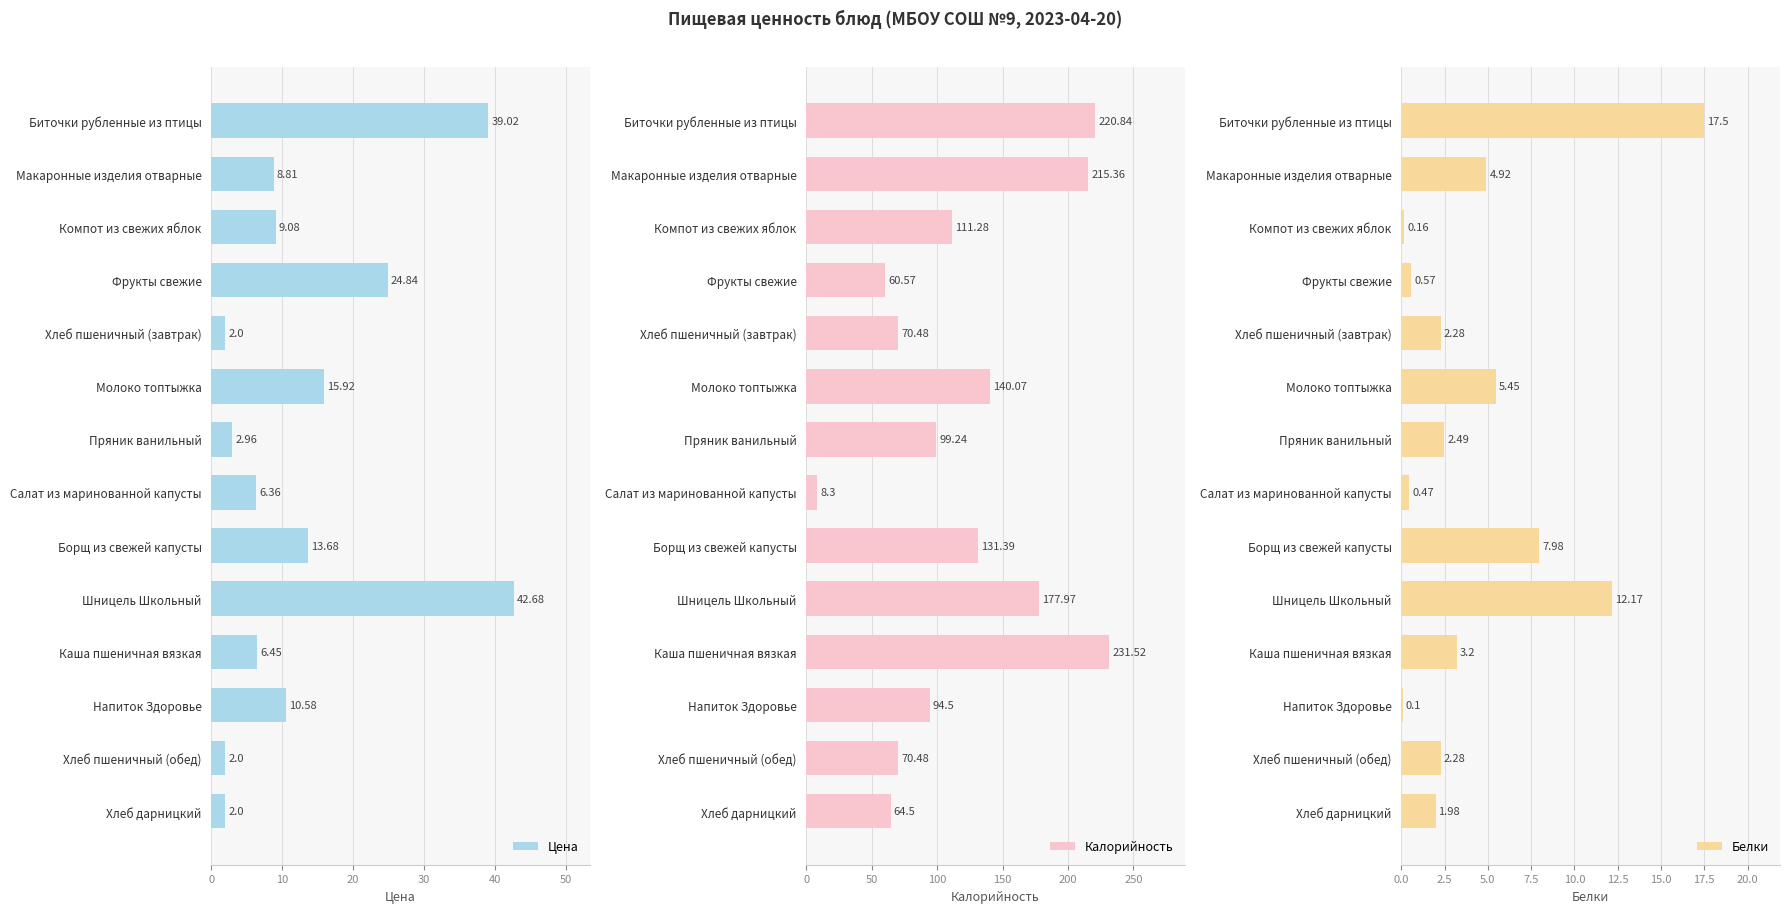

The Белки series shows 1.0 at Хлеб дарницкий. True or false?

False